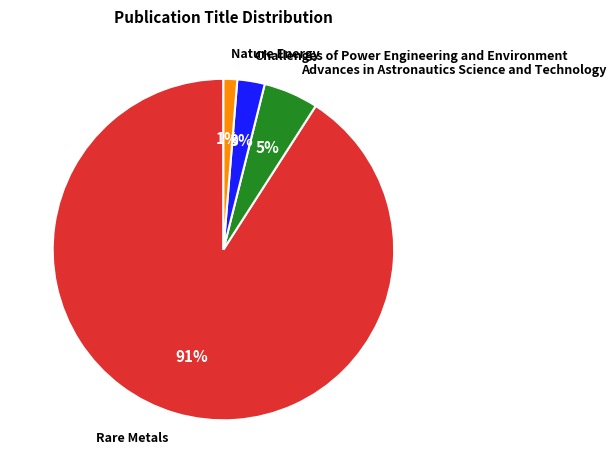

Does Nature Energy account for over 50% of the chart?

No